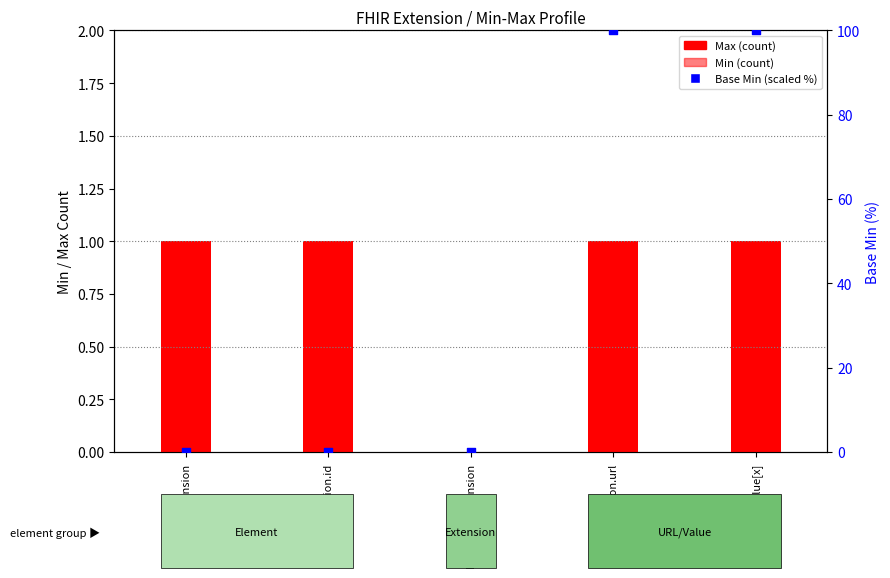

Which series reaches the minimum Y coordinate?

Max